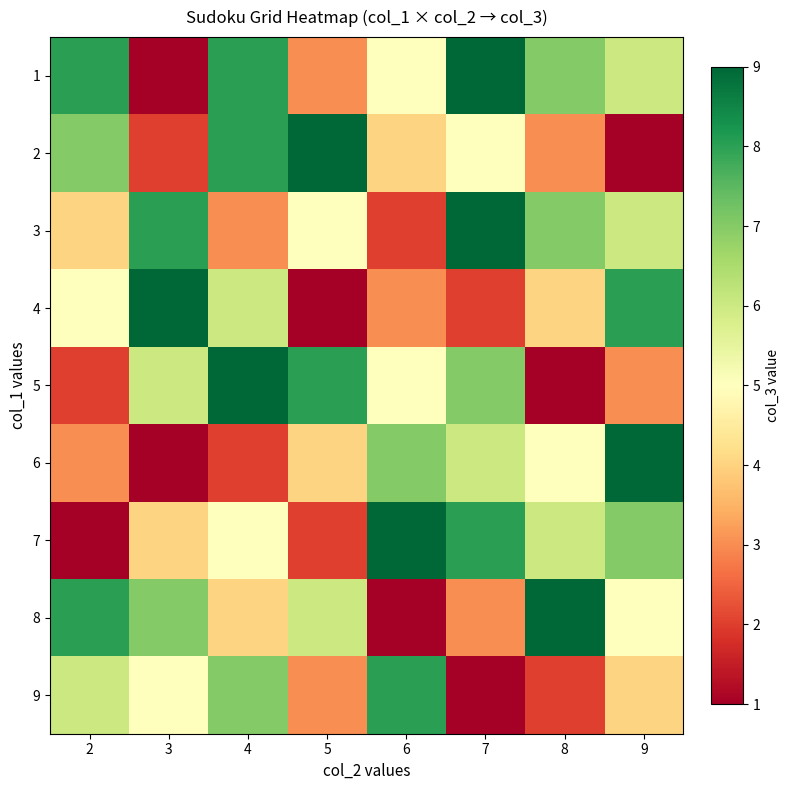

What is the spread (max minus min) of values at 5?

8